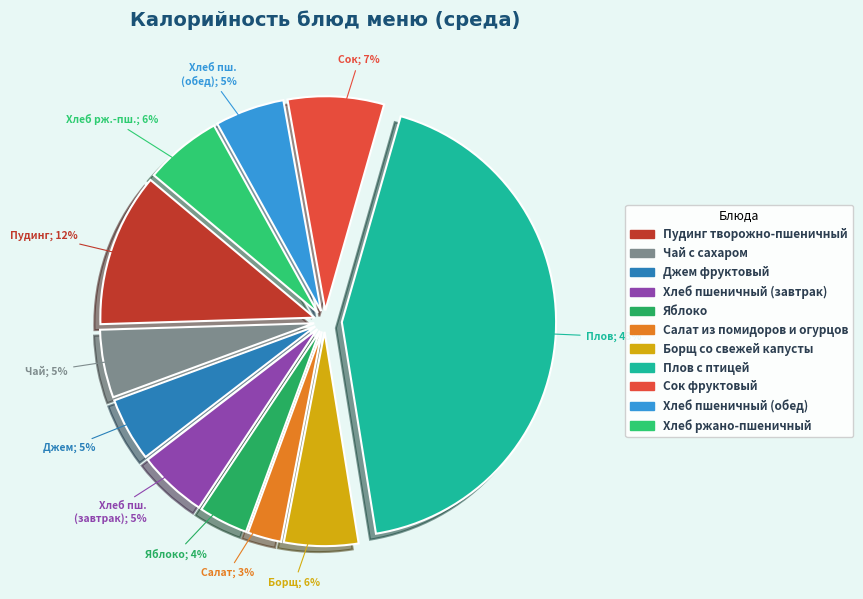

Which slice is the largest?

Плов с птицей